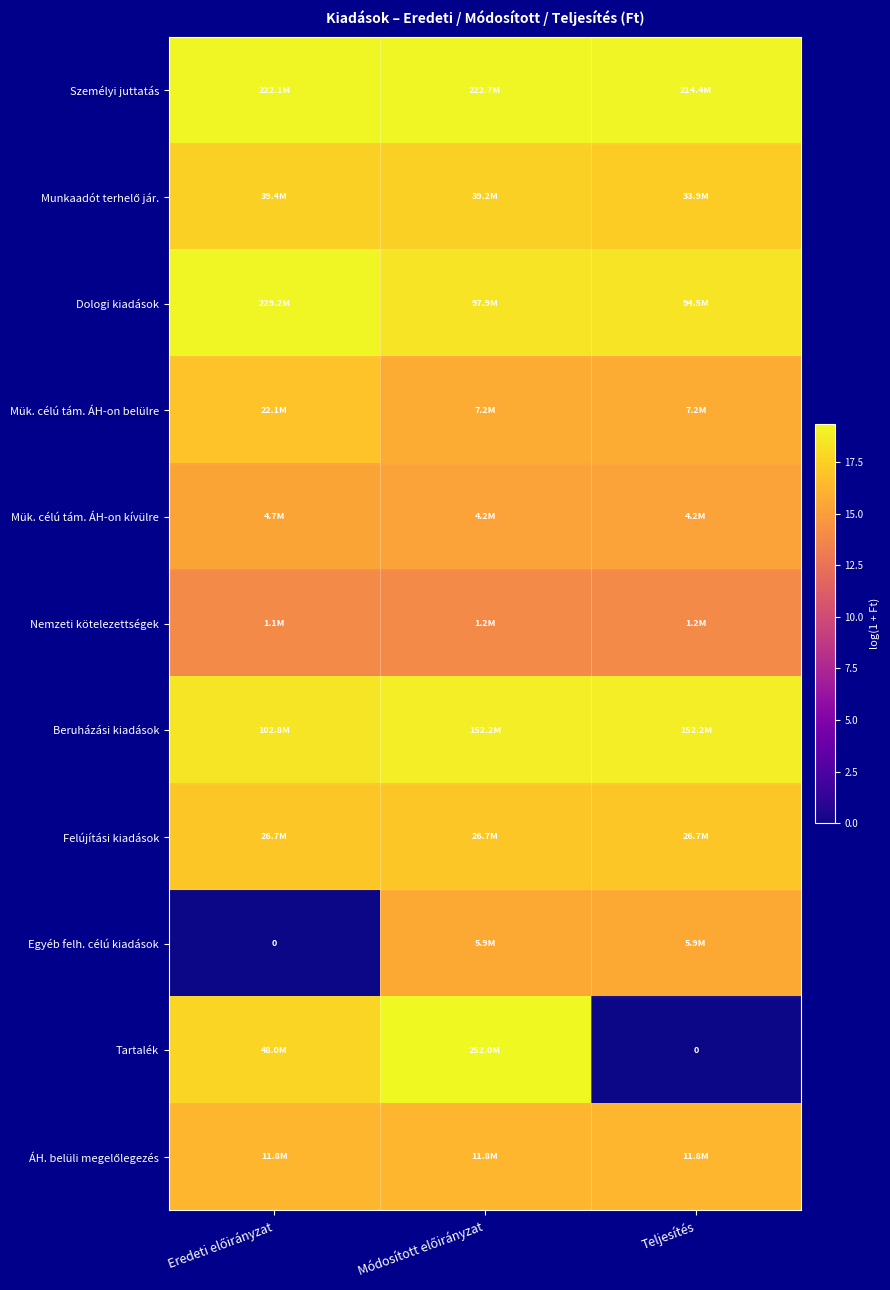

Which category has the highest value in the Beruházási kiadások series?

Módosított előirányzat